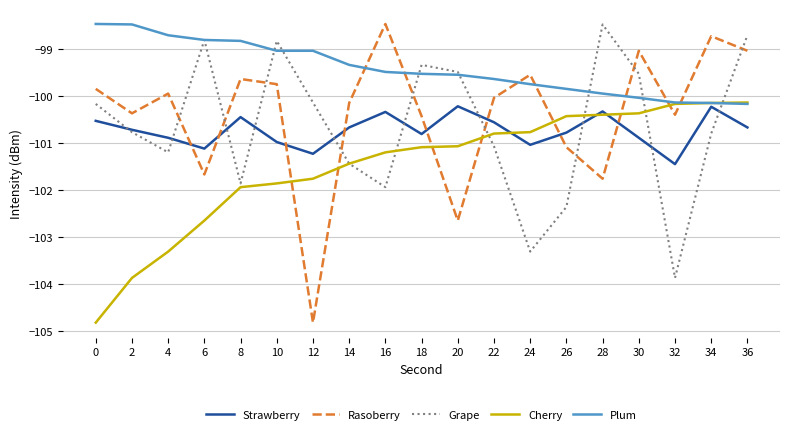

How many values in the Cherry series exceed -101?

8